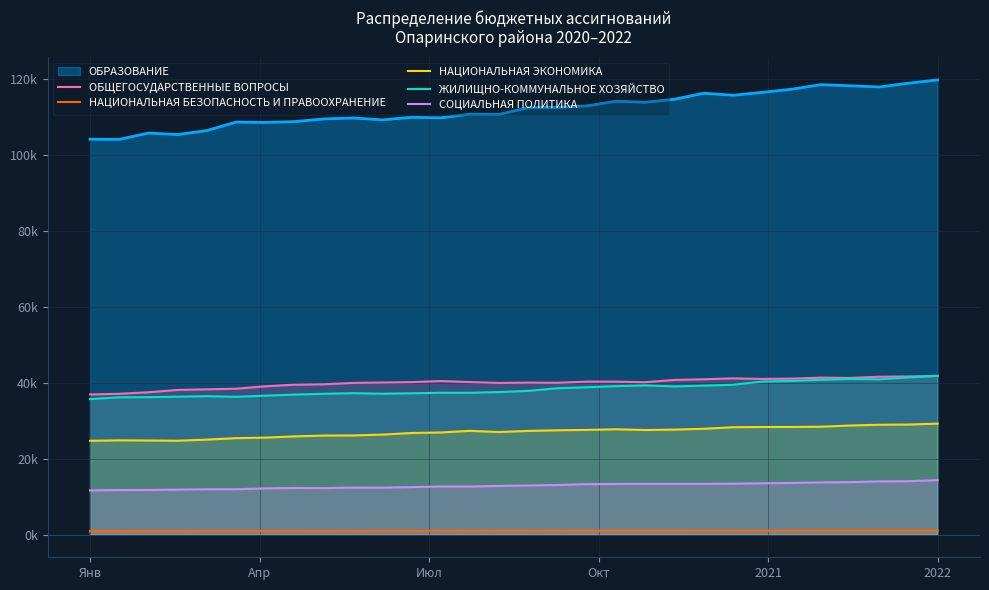

How many data points does each series have?

30